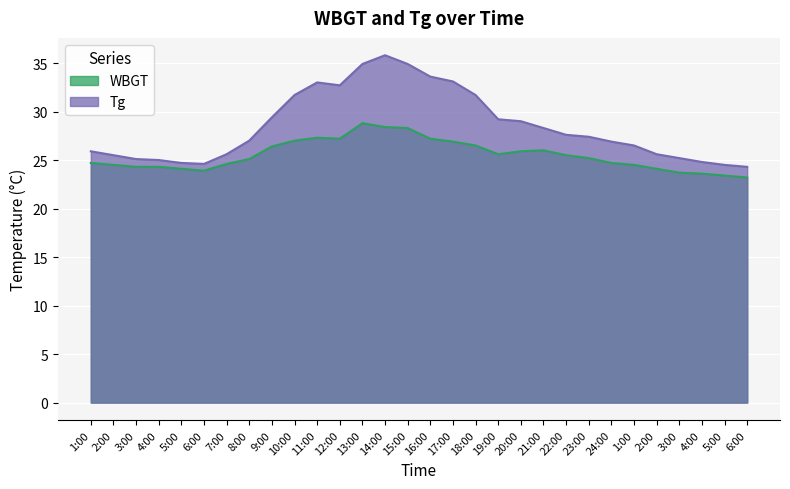

How many data points does each series have?

30